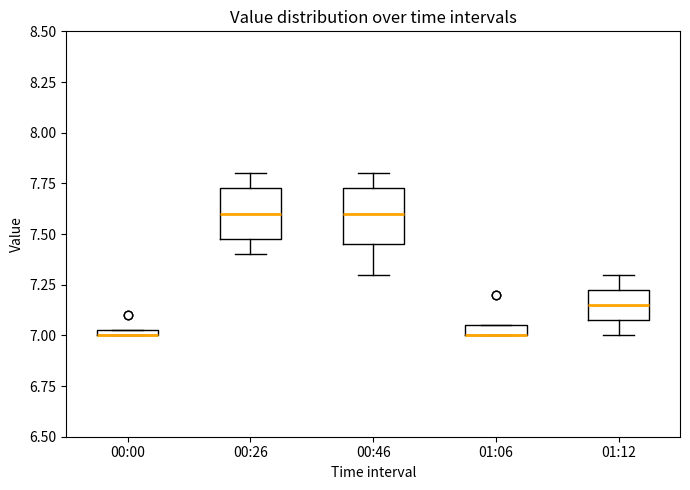

Where is the lower edge of the box for 00:00 on the y-axis? The values are not printed on the chart, so give them approximately, as read against the axis.

7.00